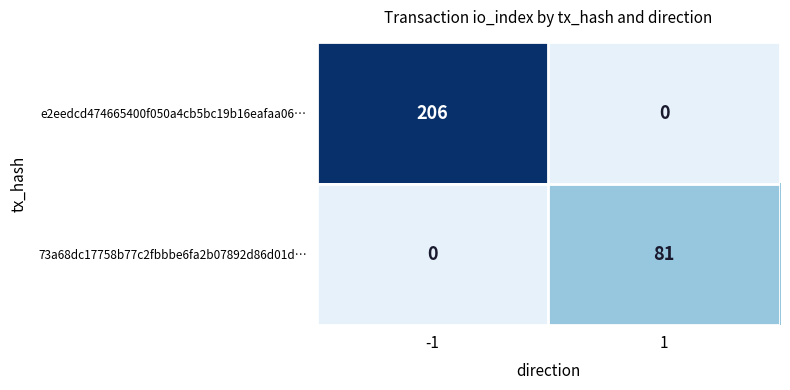

What is the difference between the e2eedcd474665400f050a4cb5bc19b16eafaa06… values at 1 and -1?

206